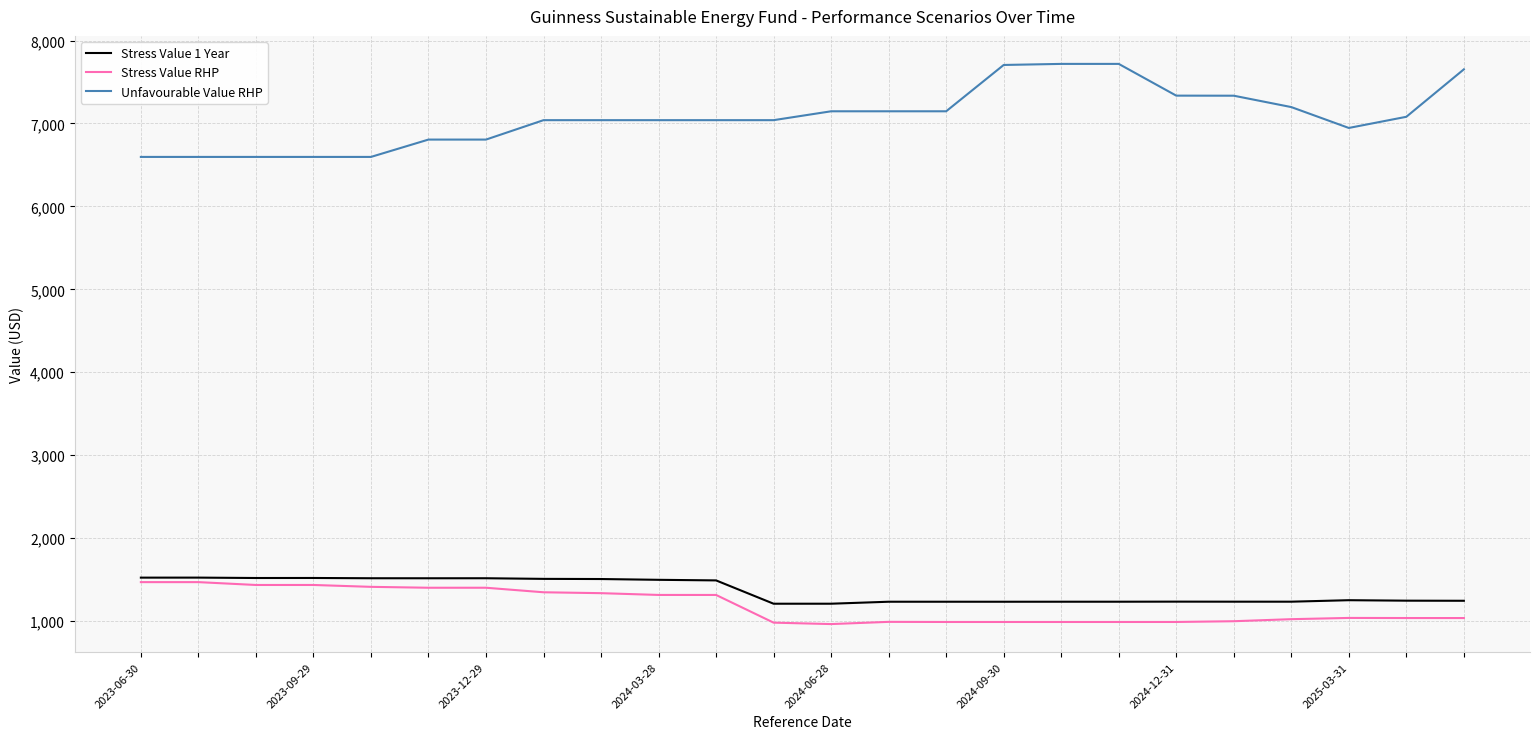

What is the highest value of the Unfavourable Value RHP series?

7718.5